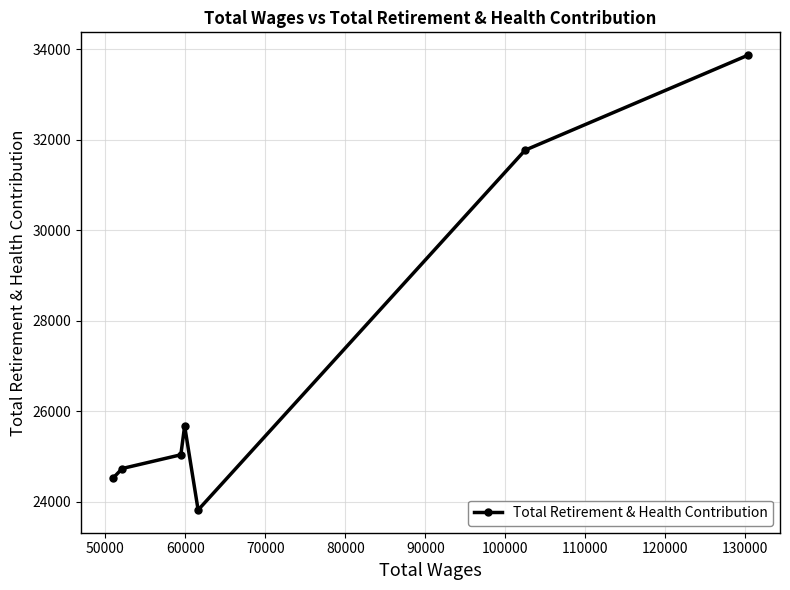

What is the average value?

27063